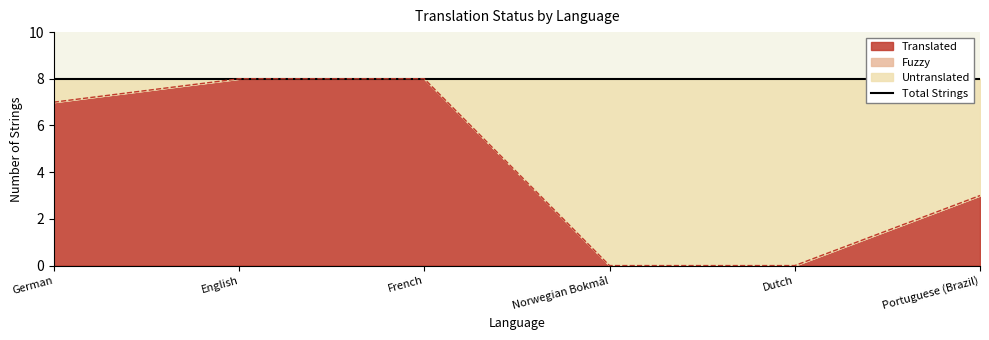

What is the difference between the maximum and minimum values in the untranslated series?

8